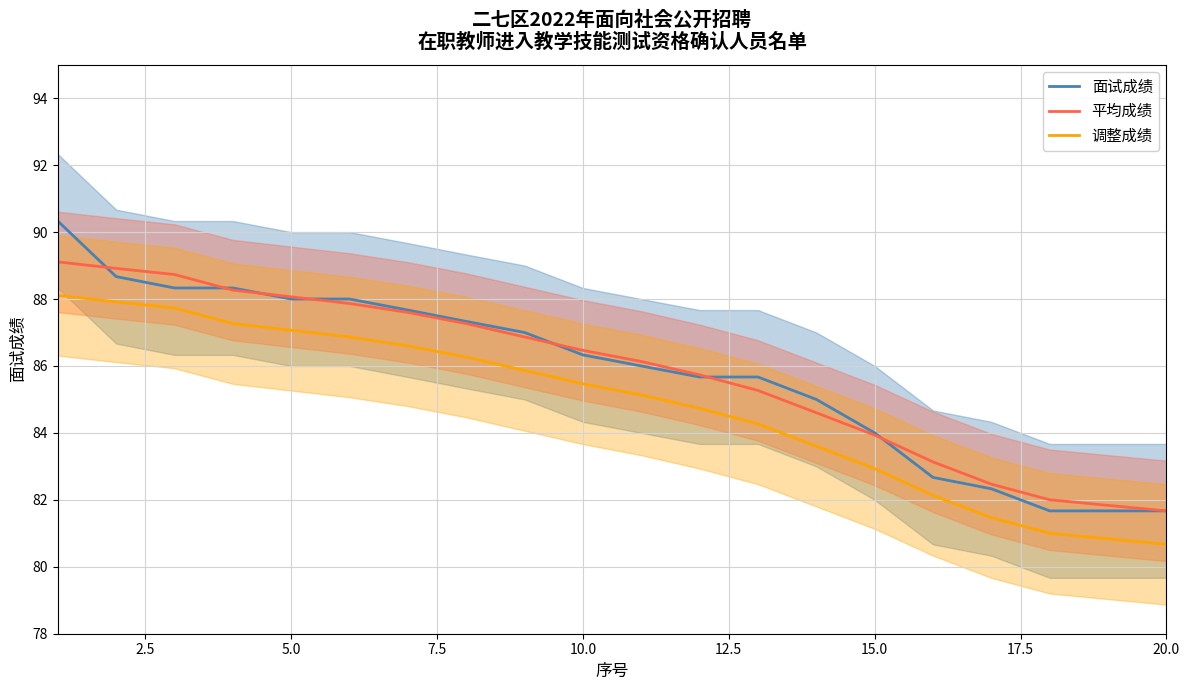

Is it true that 调整成绩 equals 149.5 at 10.0?

False